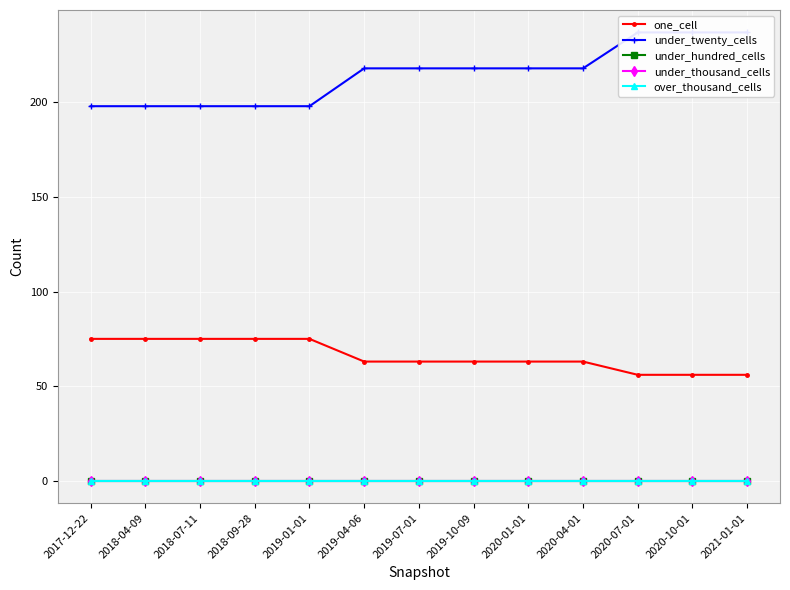

True or false: under_hundred_cells and over_thousand_cells intersect in this chart.

False